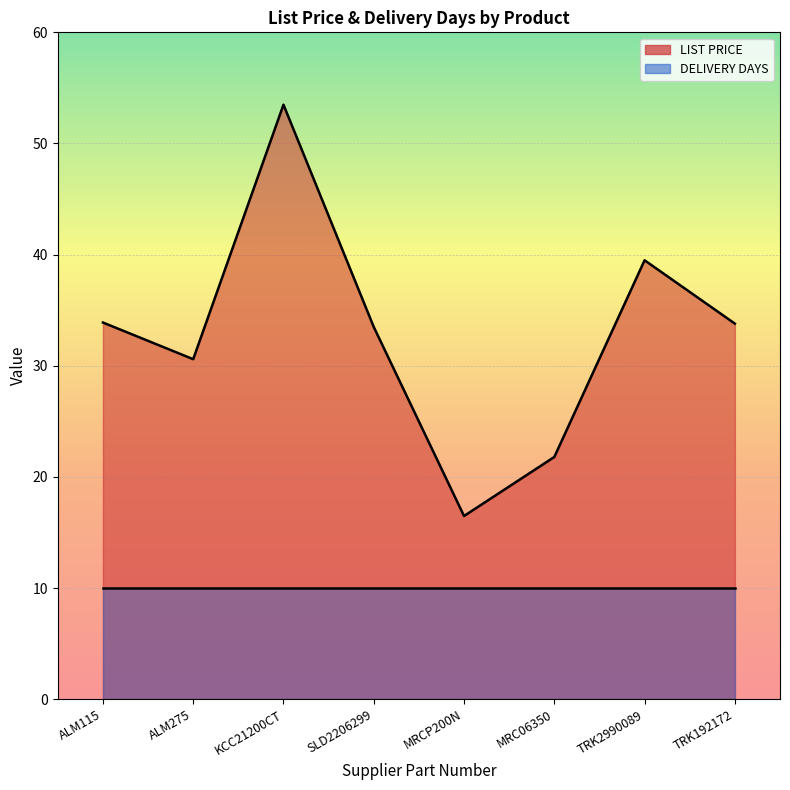

Where is the first local minimum?

ALM275